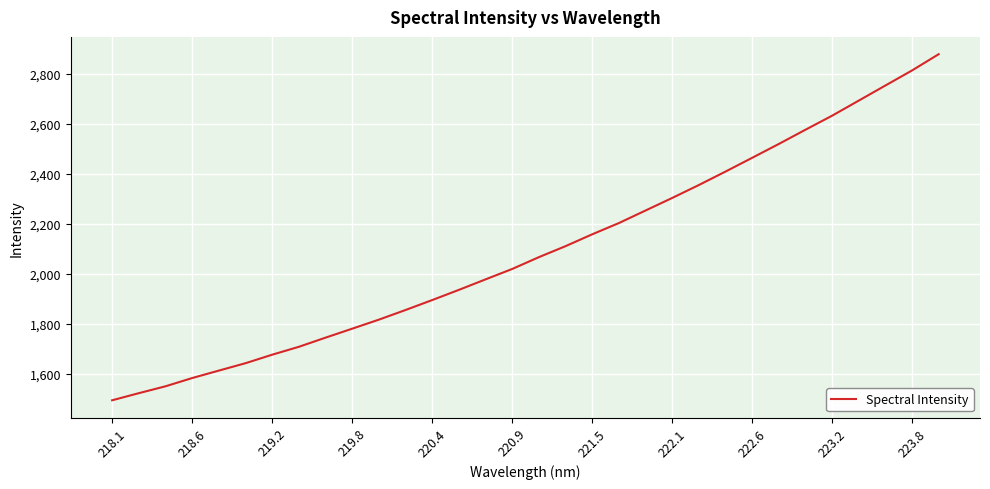

What is the difference between the maximum and minimum values?

1384.1